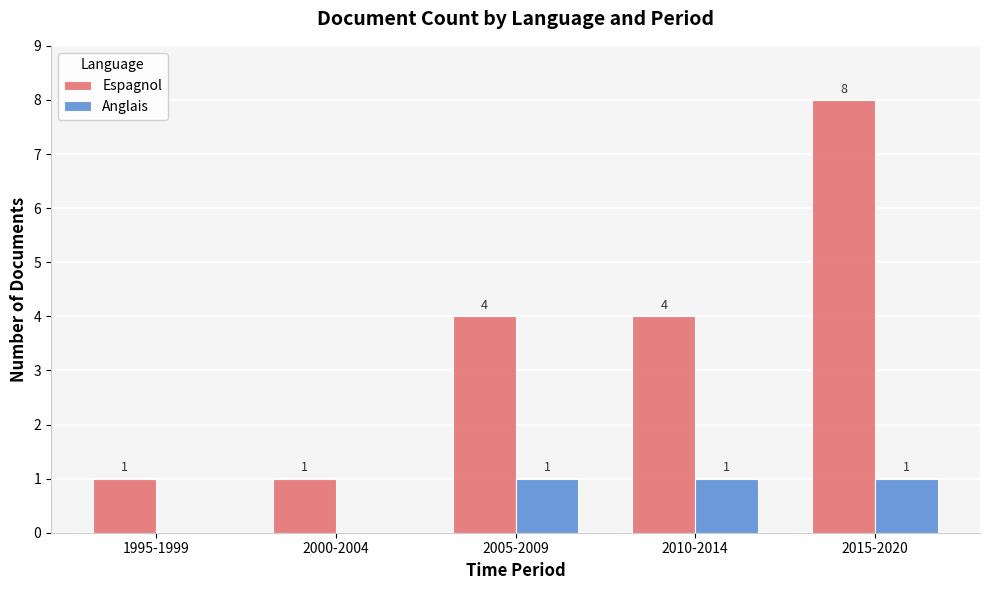

What is the total value across all series at 2005-2009?

5